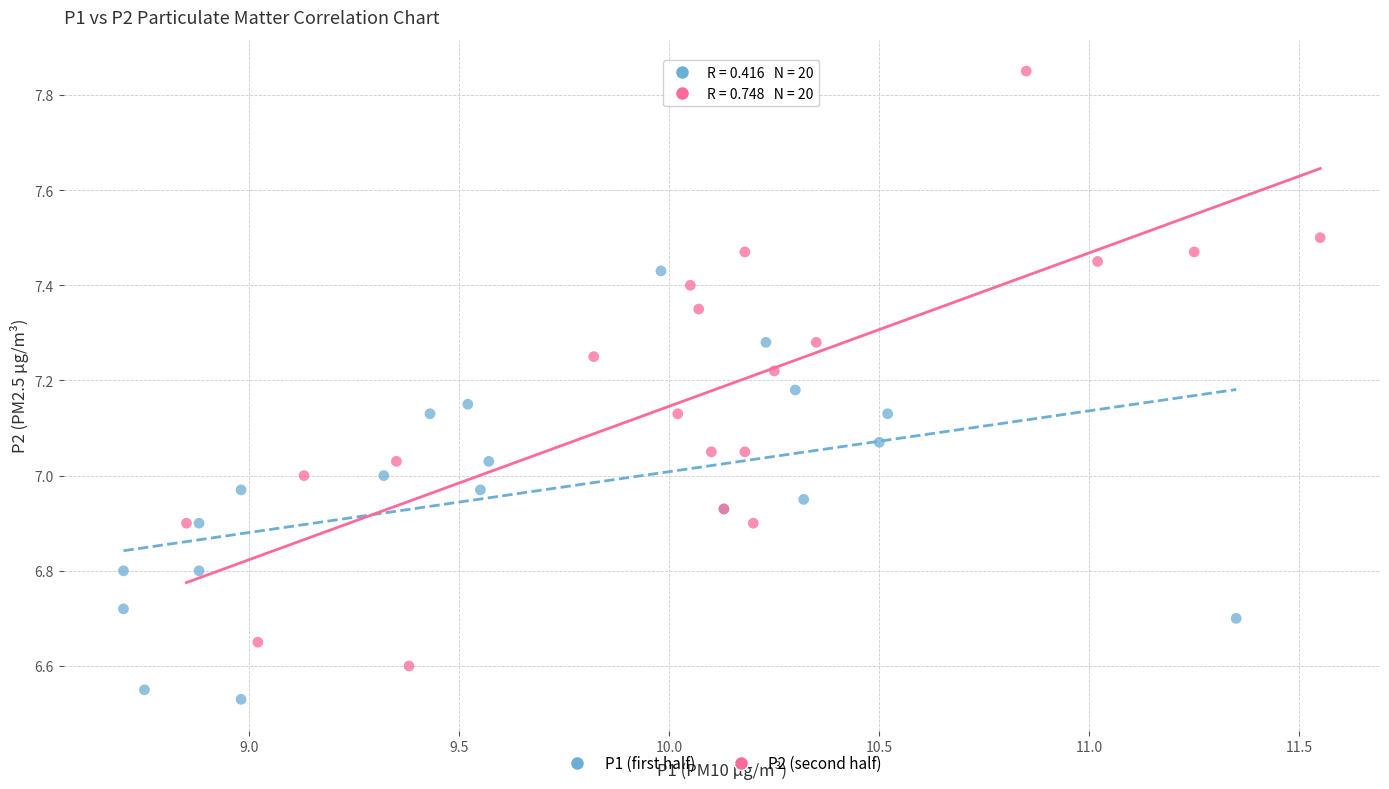

Which series reaches the minimum Y coordinate?

P1 (first half)